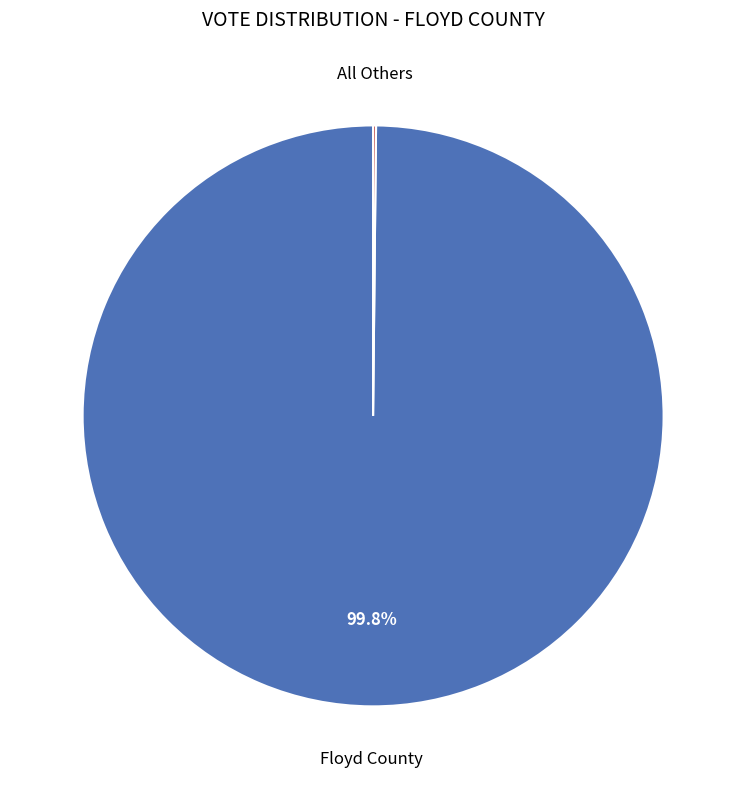

Which slice is the largest?

Floyd County